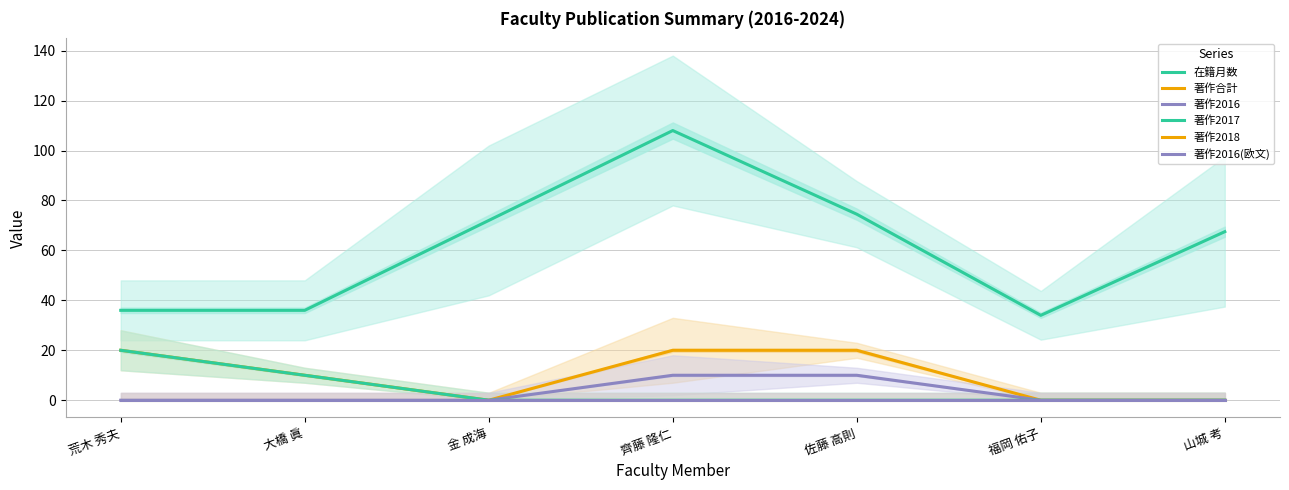

Does the chart display data point markers on the line(s)?

No